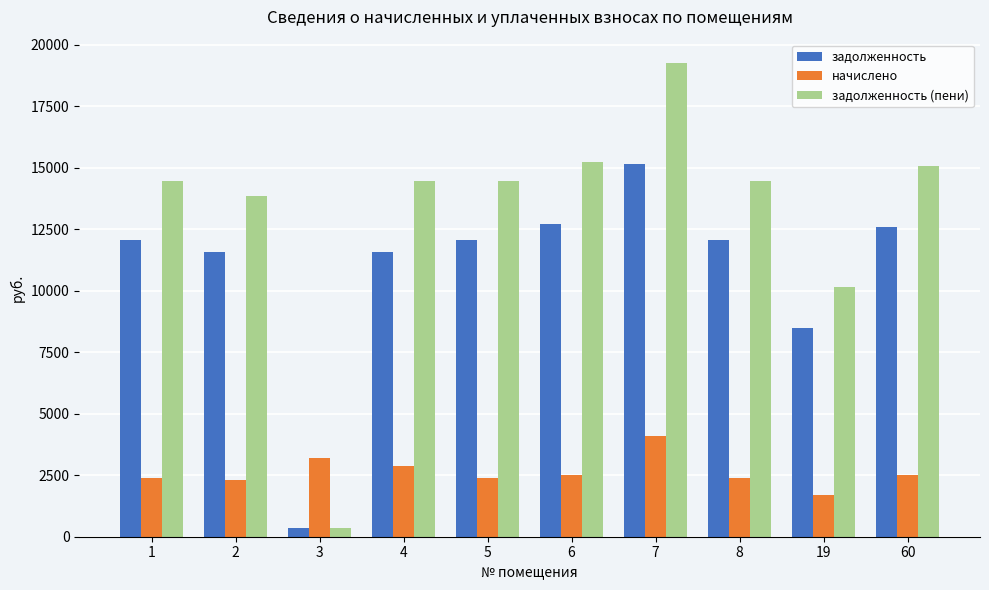

Rank the series by their maximum value, from highest to lowest.

задолженность (пени), задолженность, начислено